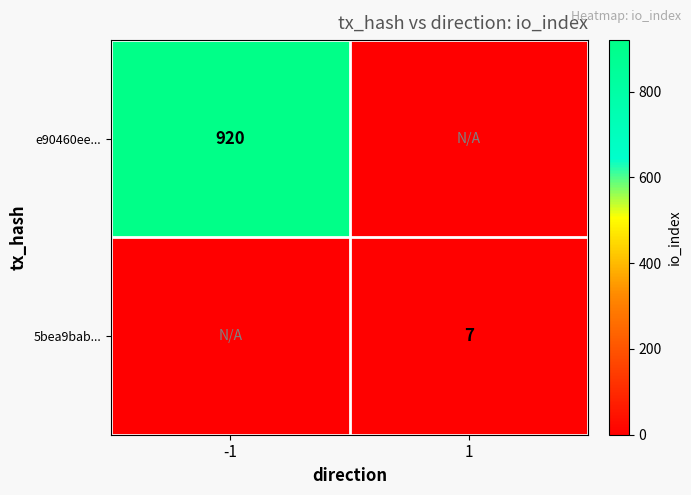

True or false: e90460ee... has a value of 351 at -1.

False